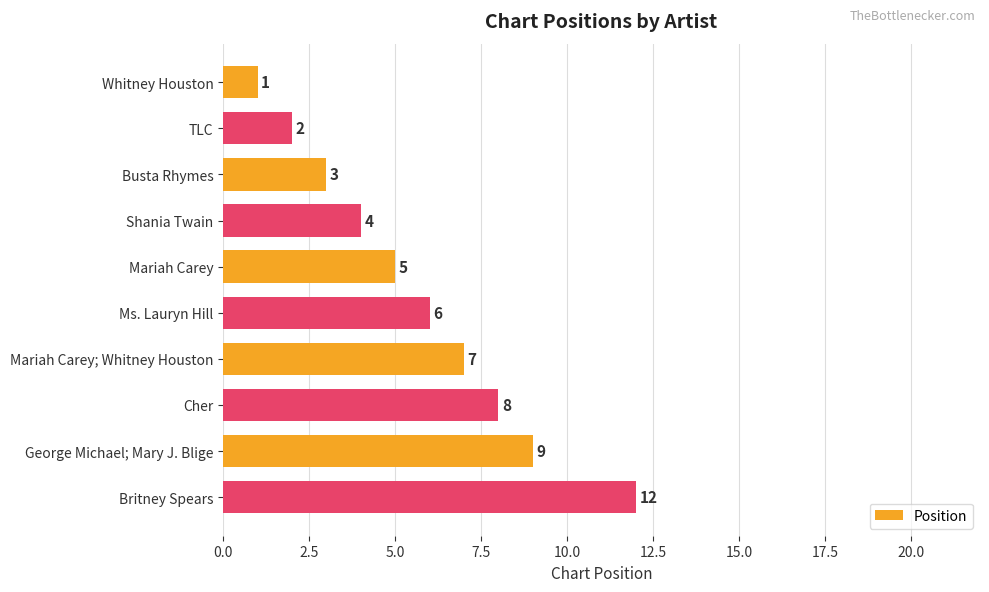

What is the ratio of the value at TLC to the value at Whitney Houston?

2.0